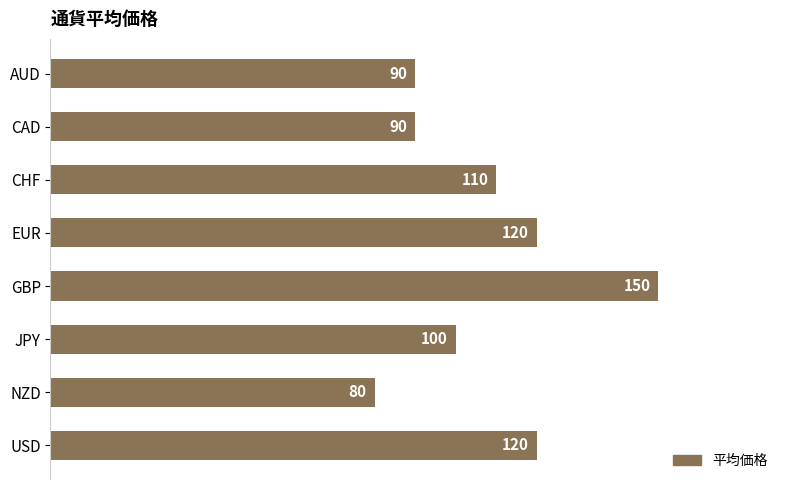

Which has a higher value, CAD or USD?

USD